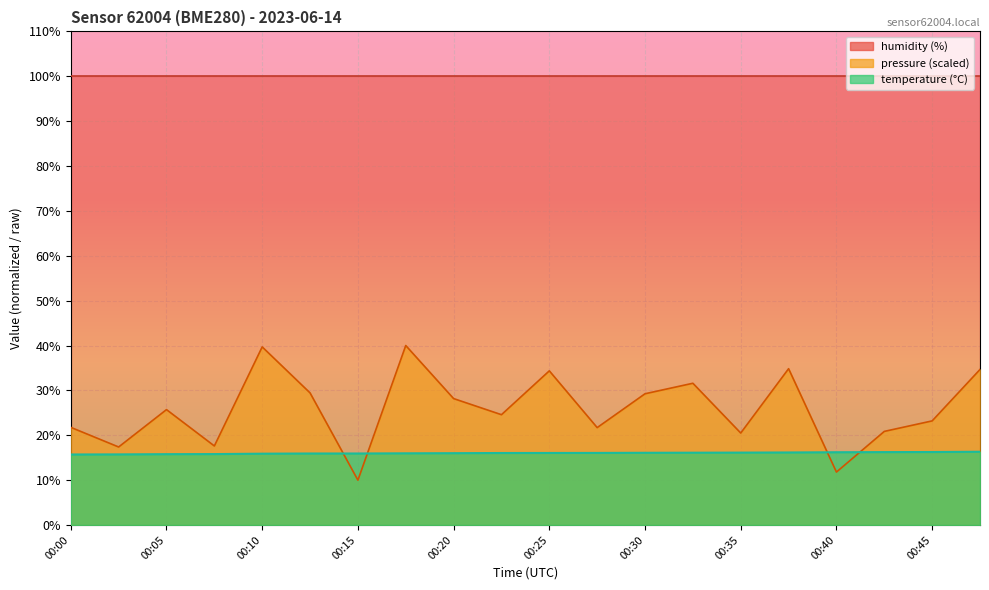

At which category does the chart reach its peak across all series?

00:18